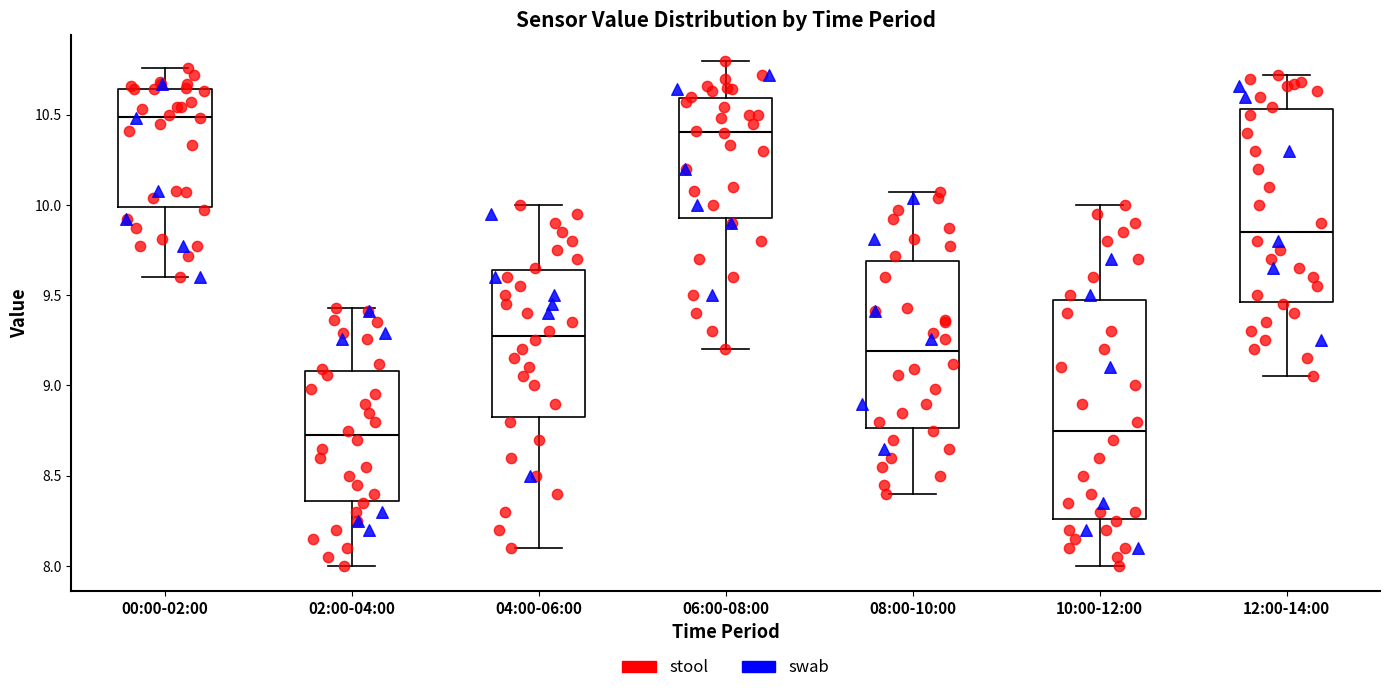

Reading left to right, read every box against the y-axis: the position of its median line, the range the box covers, and the ends of its whiskers. The values are not printed on the chart, so give them approximately, as read against the axis.

00:00-02:00: median 10.50, box 10.00 to 10.65, whiskers 9.60 to 10.75
02:00-04:00: median 8.75, box 8.35 to 9.10, whiskers 8.00 to 9.45
04:00-06:00: median 9.30, box 8.85 to 9.65, whiskers 8.10 to 10.00
06:00-08:00: median 10.40, box 9.95 to 10.60, whiskers 9.20 to 10.80
08:00-10:00: median 9.20, box 8.75 to 9.70, whiskers 8.40 to 10.05
10:00-12:00: median 8.75, box 8.25 to 9.50, whiskers 8.00 to 10.00
12:00-14:00: median 9.85, box 9.45 to 10.55, whiskers 9.05 to 10.70